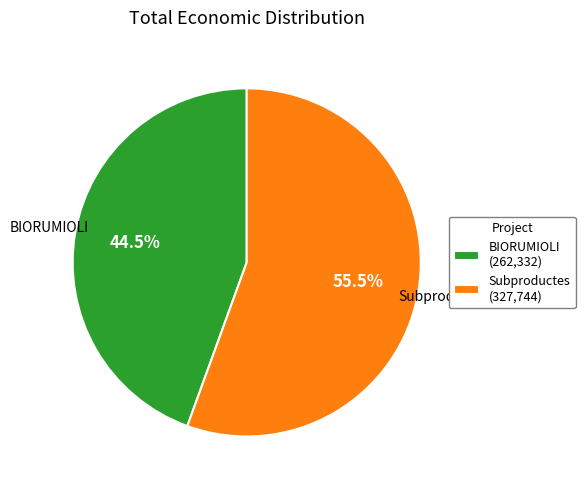

Rank the categories by value from lowest to highest.

BIORUMIOLI, Subproductes